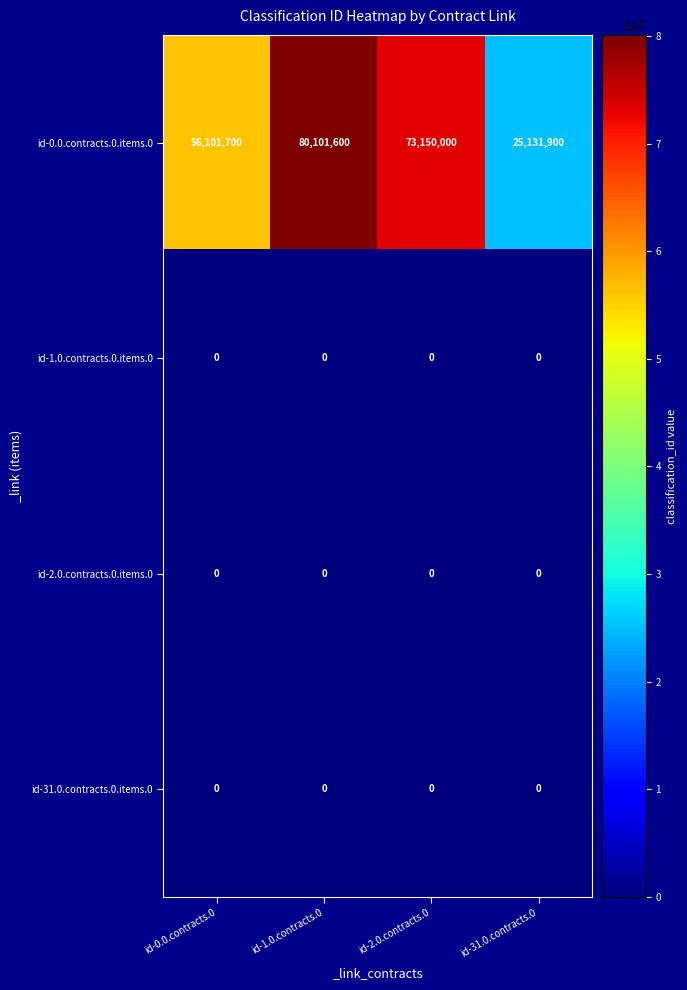

Is it true that id-31.0.contracts.0.items.0 equals 0 at id-31.0.contracts.0?

True